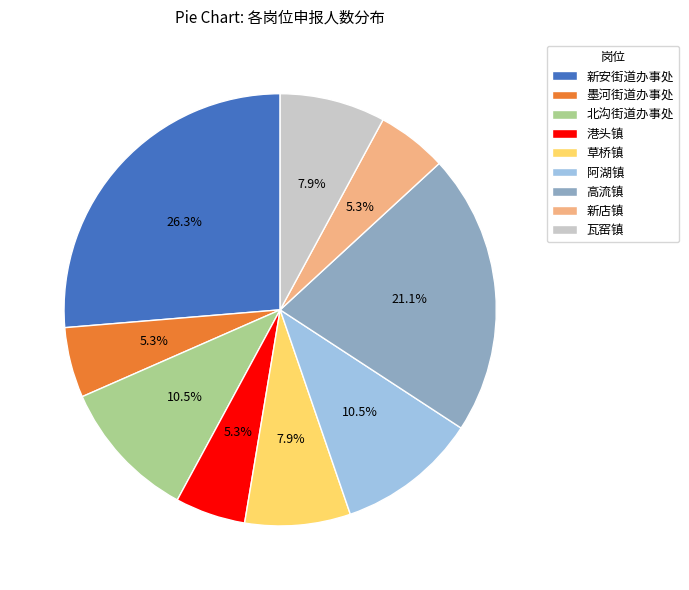

To the nearest percent, what is the average slice percentage?

11%